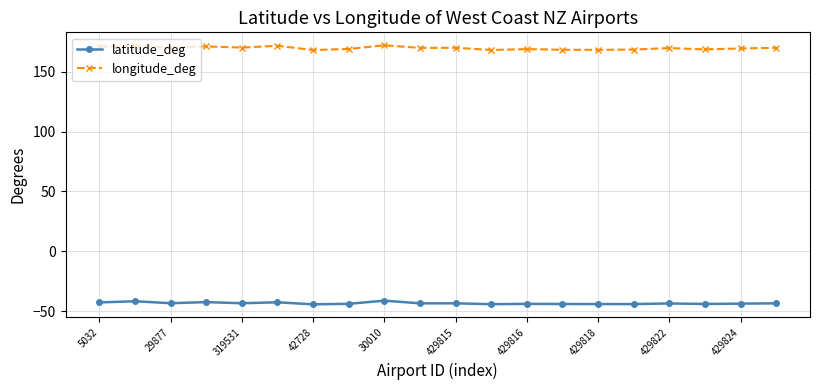

Which series has the largest range (max minus min)?

longitude_deg